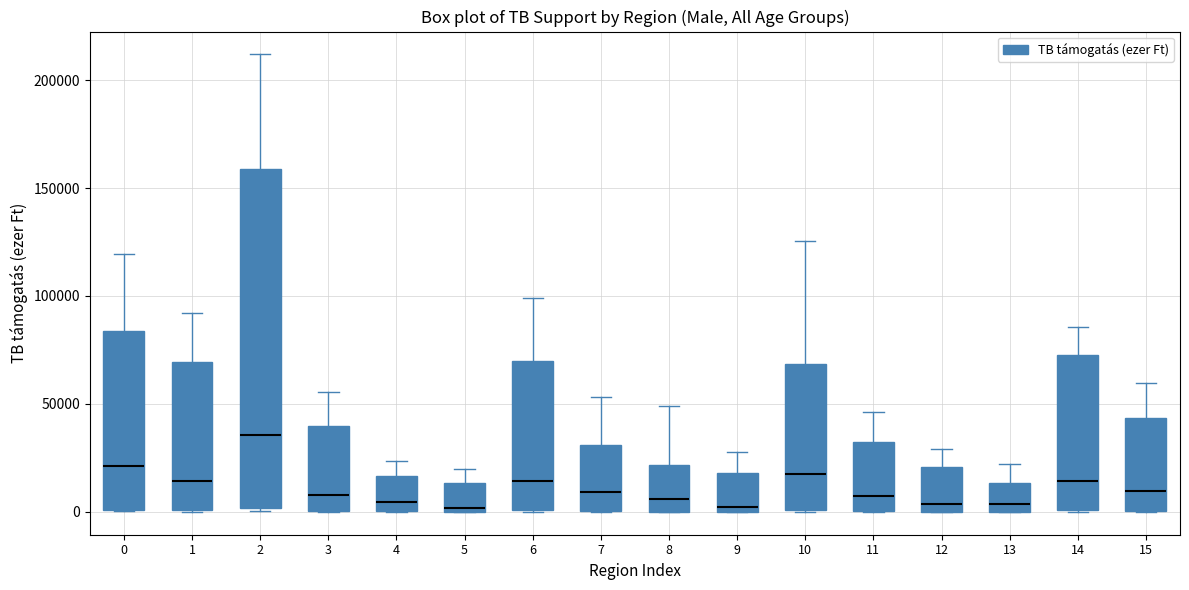

Reading left to right, transcribe this box plot: for each box, give where its median line is, the range the box spans, and where its two whiskers end, as read against the y-axis. The values are not printed on the chart, so give them approximately, as read against the axis.

0: median 20000, box 0 to 85000, whiskers 0 to 120000
1: median 15000, box 0 to 70000, whiskers 0 to 90000
2: median 35000, box 0 to 160000, whiskers 0 to 210000
3: median 10000, box 0 to 40000, whiskers 0 to 55000
4: median 5000, box 0 to 15000, whiskers 0 to 25000
5: median 0 (just above the box's lower edge), box 0 to 15000, whiskers 0 to 20000
6: median 15000, box 0 to 70000, whiskers 0 to 100000
7: median 10000, box 0 to 30000, whiskers 0 to 55000
8: median 5000, box 0 to 20000, whiskers 0 to 50000
9: median 0 (just above the box's lower edge), box 0 to 20000, whiskers 0 to 30000
10: median 15000, box 0 to 70000, whiskers 0 to 125000
11: median 5000, box 0 to 30000, whiskers 0 to 45000
12: median 5000, box 0 to 20000, whiskers 0 to 30000
13: median 5000, box 0 to 15000, whiskers 0 to 20000
14: median 15000, box 0 to 75000, whiskers 0 to 85000
15: median 10000, box 0 to 45000, whiskers 0 to 60000